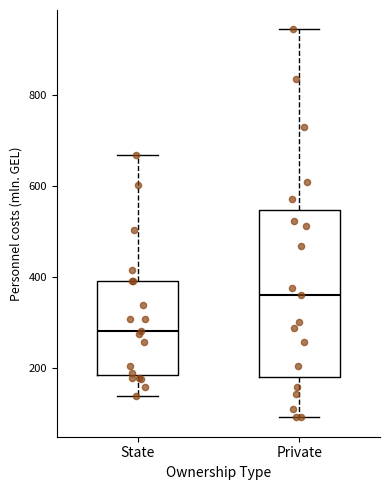

Reading left to right, transcribe this box plot: for each box, give where its median line is, the range the box spans, and where its two whiskers end, as read against the y-axis. The values are not printed on the chart, so give them approximately, as read against the axis.

State: median 280, box 180 to 400, whiskers 140 to 660
Private: median 360, box 180 to 540, whiskers 100 to 940